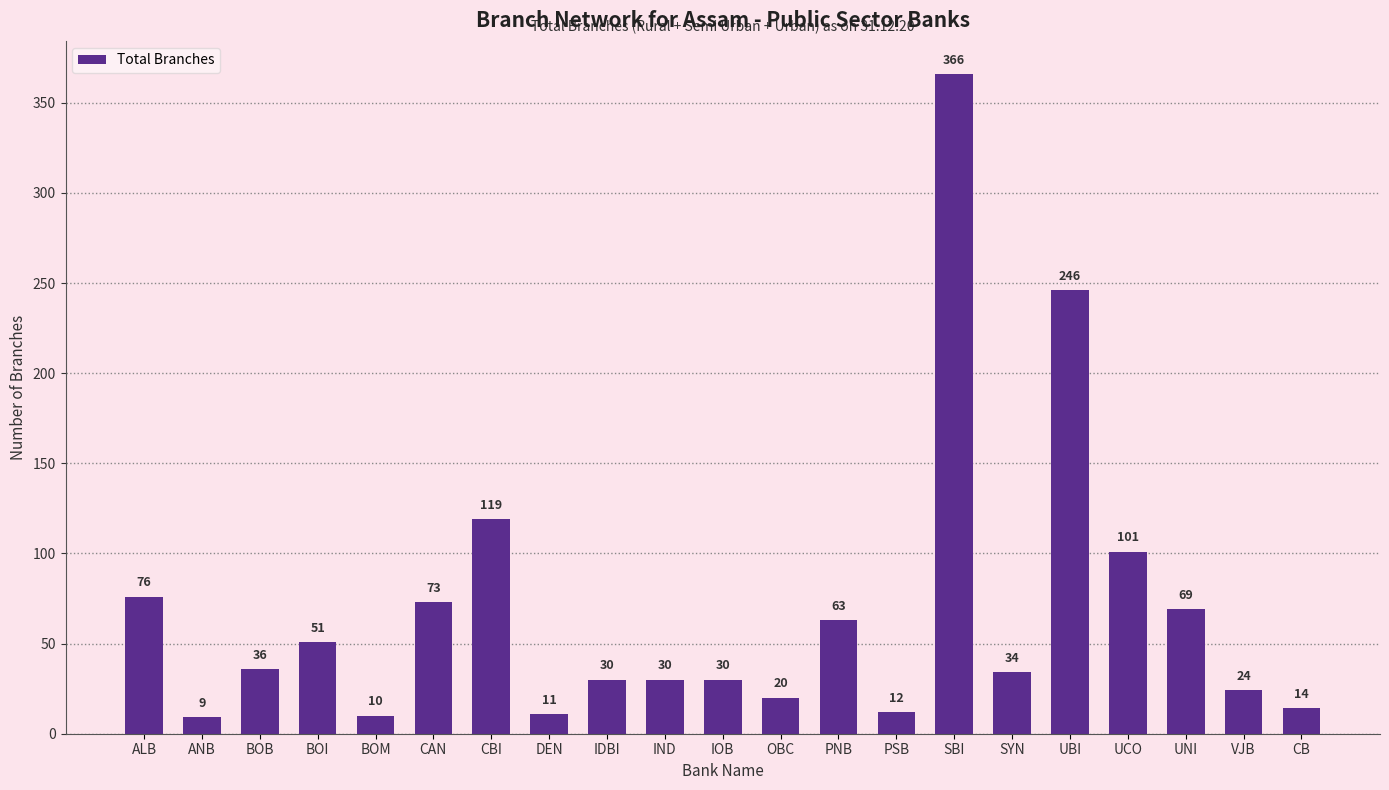

At which category does the chart reach its peak across all series?

SBI